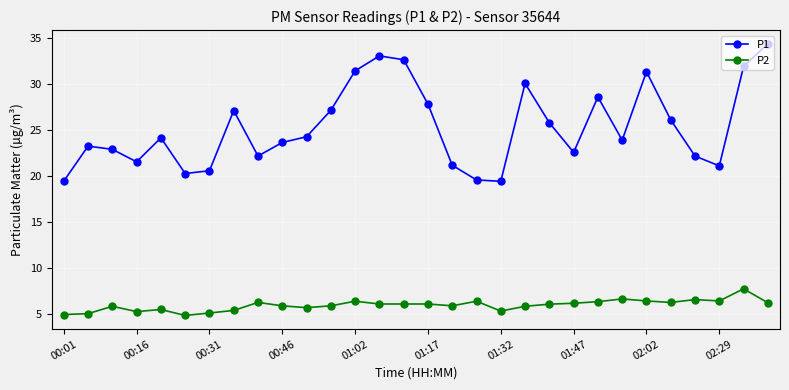

What is the value of the P1 point at the 29th from the left?

31.9